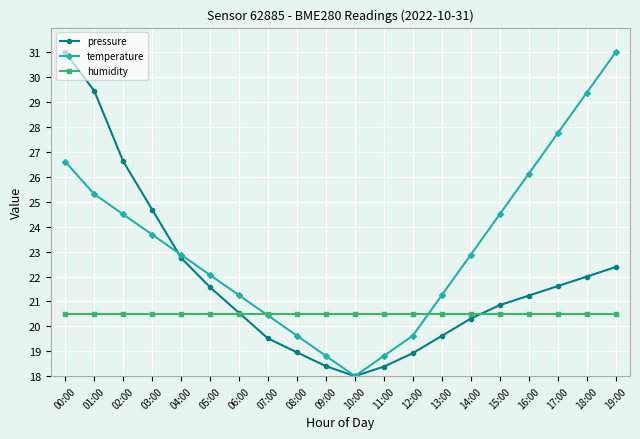

The value of pressure at 17:00 is 37.1. True or false?

False